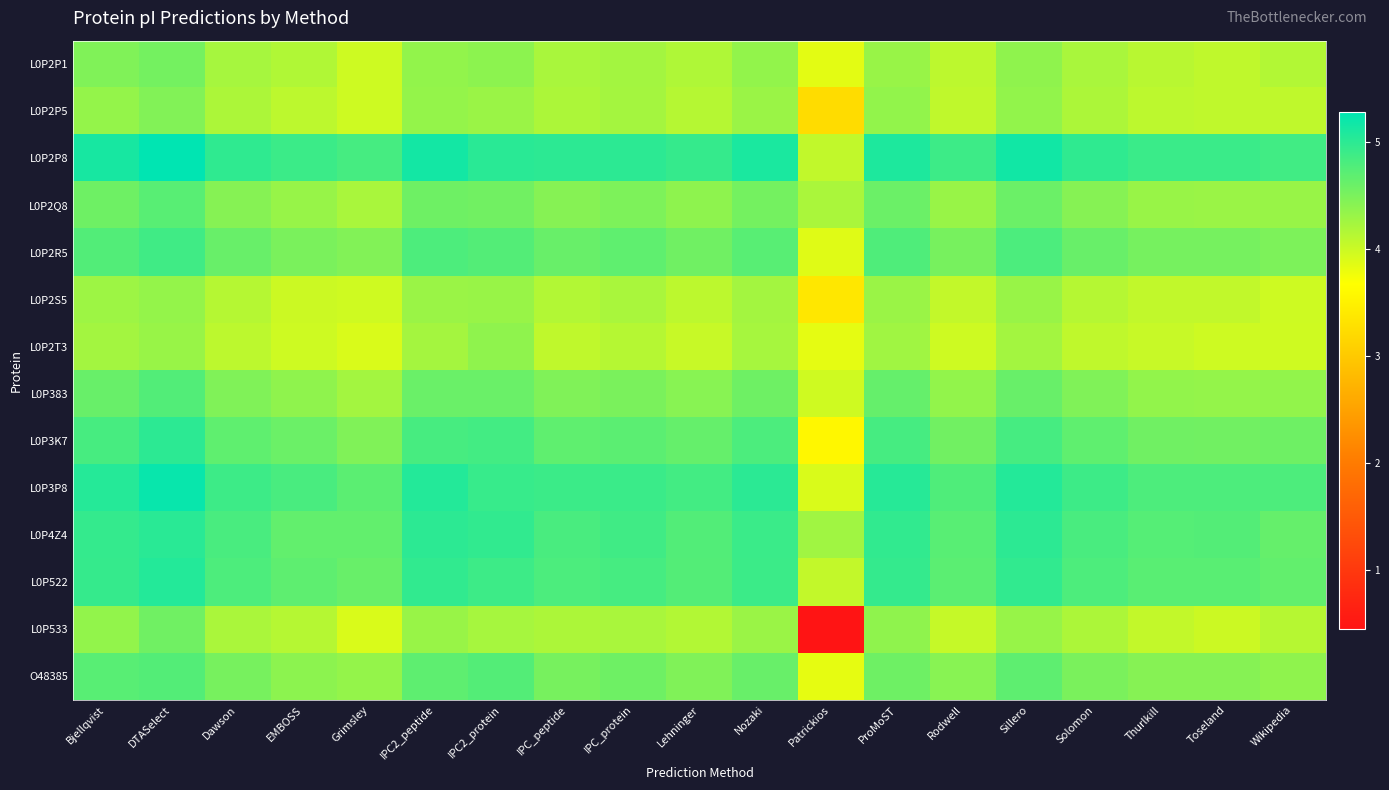

Which label corresponds to the smallest value in the chart?

Patrickios